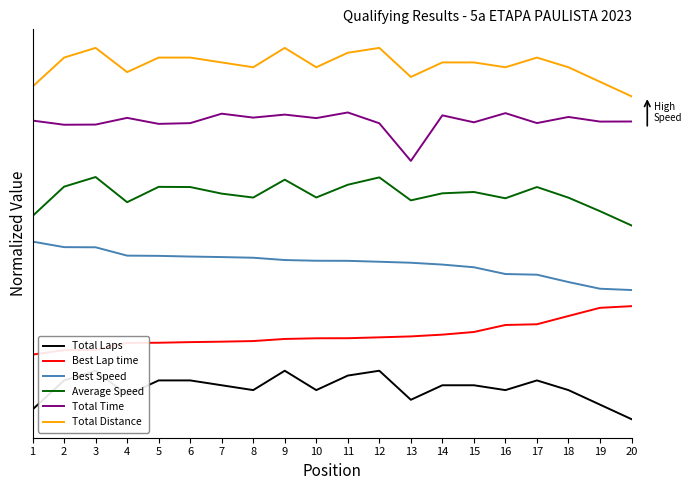

Reading left to right, list all the values displayed in this chart.

Total Laps: 0.0	0.1	0.1	0.0	0.1	0.1	0.1	0.1	0.1	0.1	0.1	0.1	0.0	0.1	0.1	0.1	0.1	0.1	0.0	0.0
Best Lap time: 0.1	0.1	0.1	0.1	0.1	0.1	0.1	0.1	0.1	0.2	0.2	0.2	0.2	0.2	0.2	0.2	0.2	0.2	0.2	0.2
Best Speed: 0.3	0.3	0.3	0.3	0.3	0.3	0.3	0.3	0.3	0.3	0.3	0.3	0.3	0.3	0.3	0.3	0.3	0.3	0.2	0.2
Average Speed: 0.4	0.4	0.4	0.4	0.4	0.4	0.4	0.4	0.4	0.4	0.4	0.4	0.4	0.4	0.4	0.4	0.4	0.4	0.4	0.4
Total Time: 0.6	0.5	0.5	0.6	0.5	0.6	0.6	0.6	0.6	0.6	0.6	0.5	0.5	0.6	0.6	0.6	0.6	0.6	0.6	0.6
Total Distance: 0.6	0.7	0.7	0.6	0.7	0.7	0.7	0.7	0.7	0.7	0.7	0.7	0.6	0.7	0.7	0.7	0.7	0.7	0.6	0.6